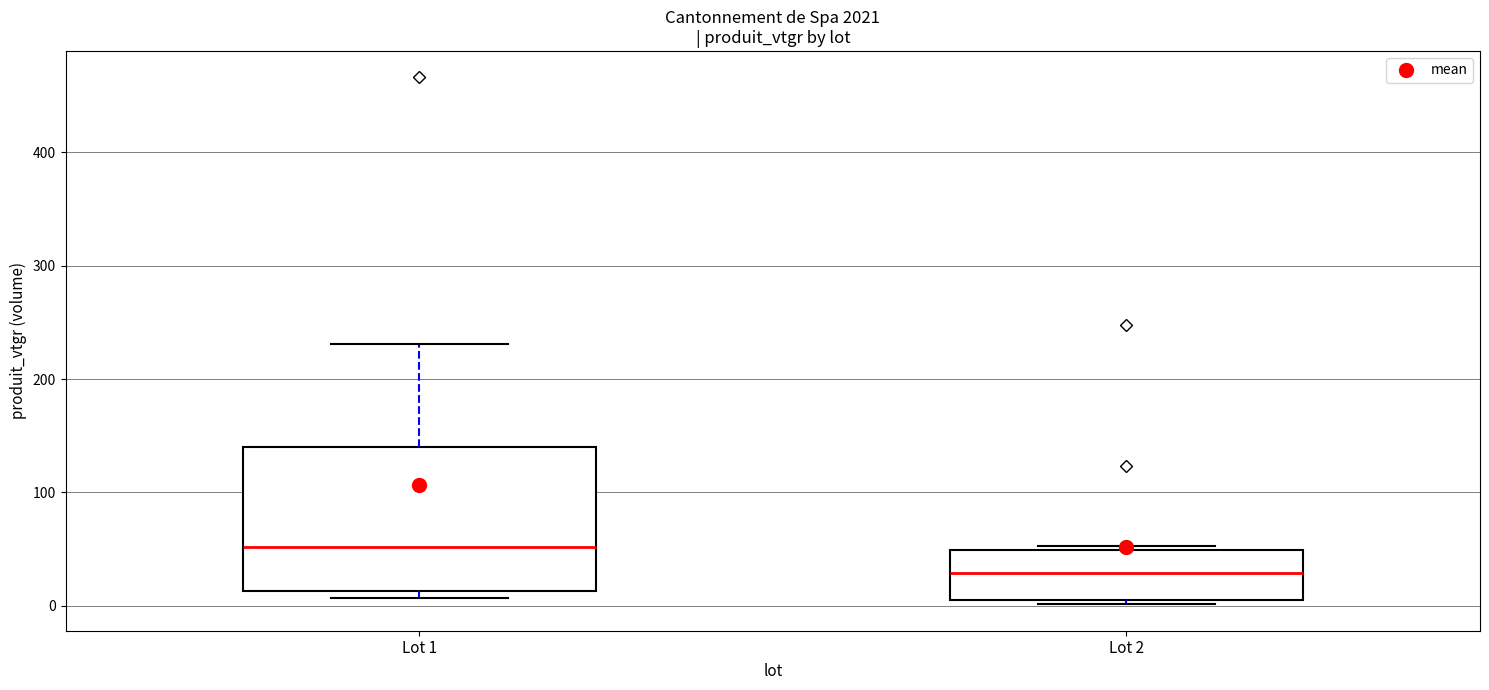

Where is the upper edge of the box for Lot 2 on the y-axis? The values are not printed on the chart, so give them approximately, as read against the axis.

50